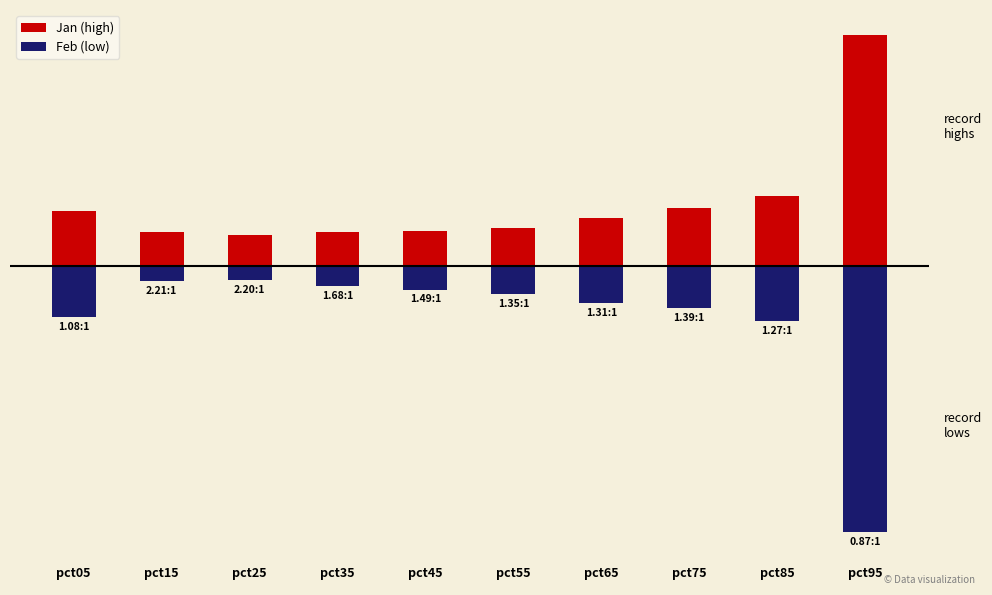

How many Jan (high) values are between 0 and 1?

10